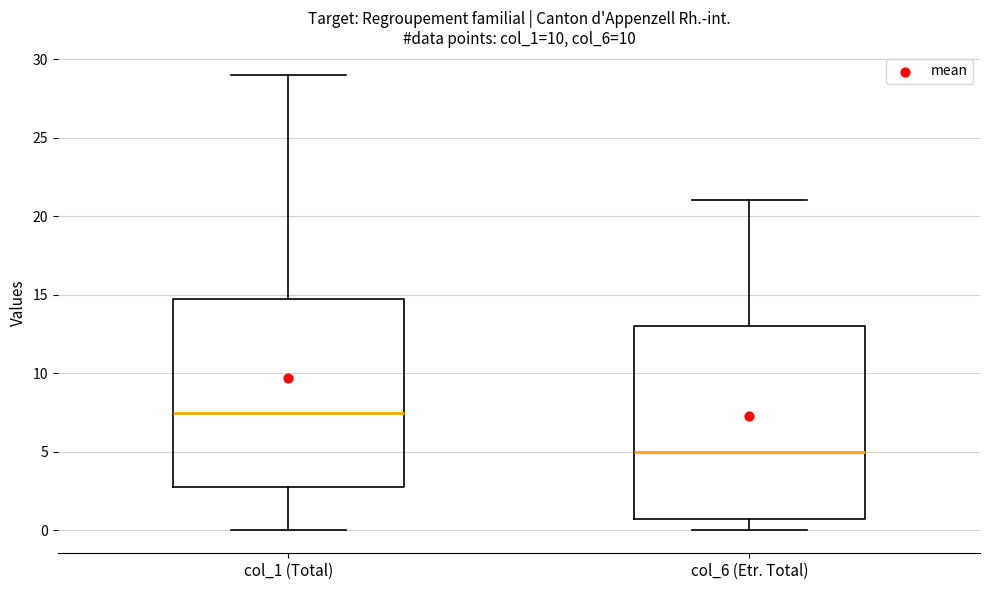

Reading left to right, read every box against the y-axis: the position of its median line, the range the box covers, and the ends of its whiskers. The values are not printed on the chart, so give them approximately, as read against the axis.

col_1 (Total): median 7.5, box 3.0 to 15.0, whiskers 0.0 to 29.0
col_6 (Etr. Total): median 5.0, box 1.0 to 13.0, whiskers 0.0 to 21.0